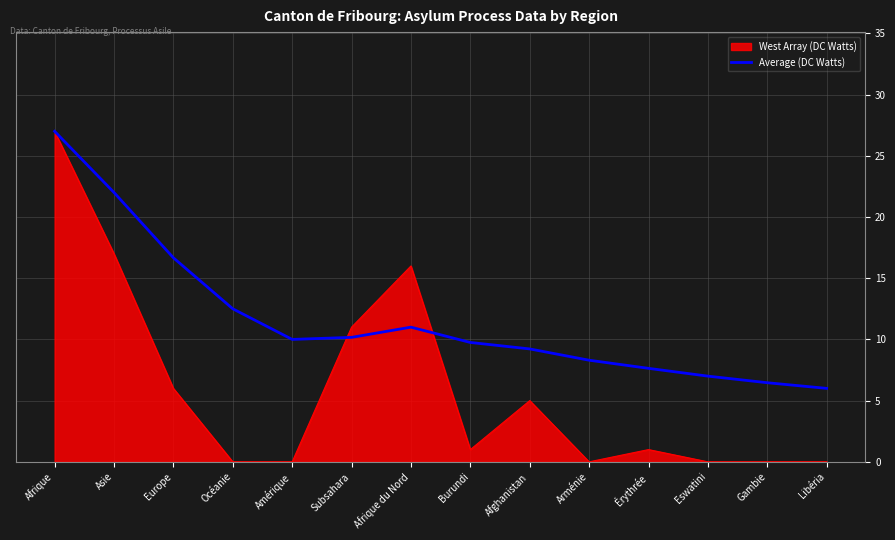

What position from the left is Afghanistan?

9